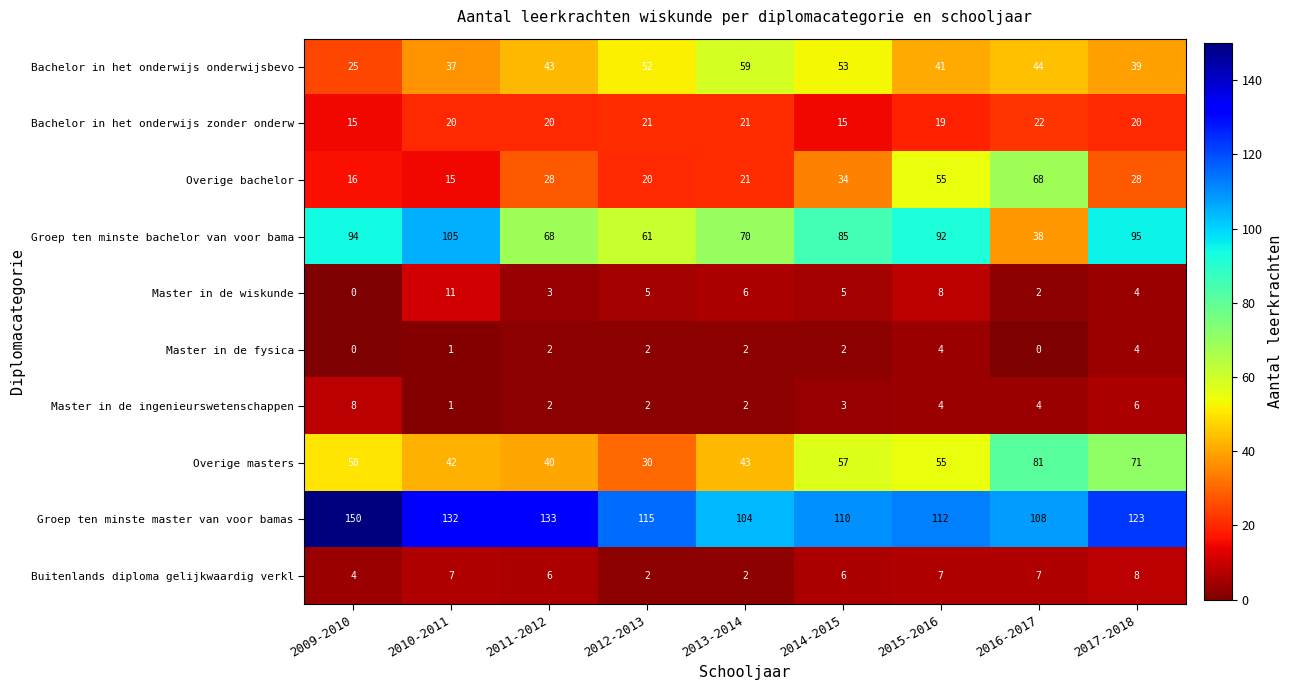

At which label is Bachelor in het onderwijs zonder onderw closest to 18?

2015-2016